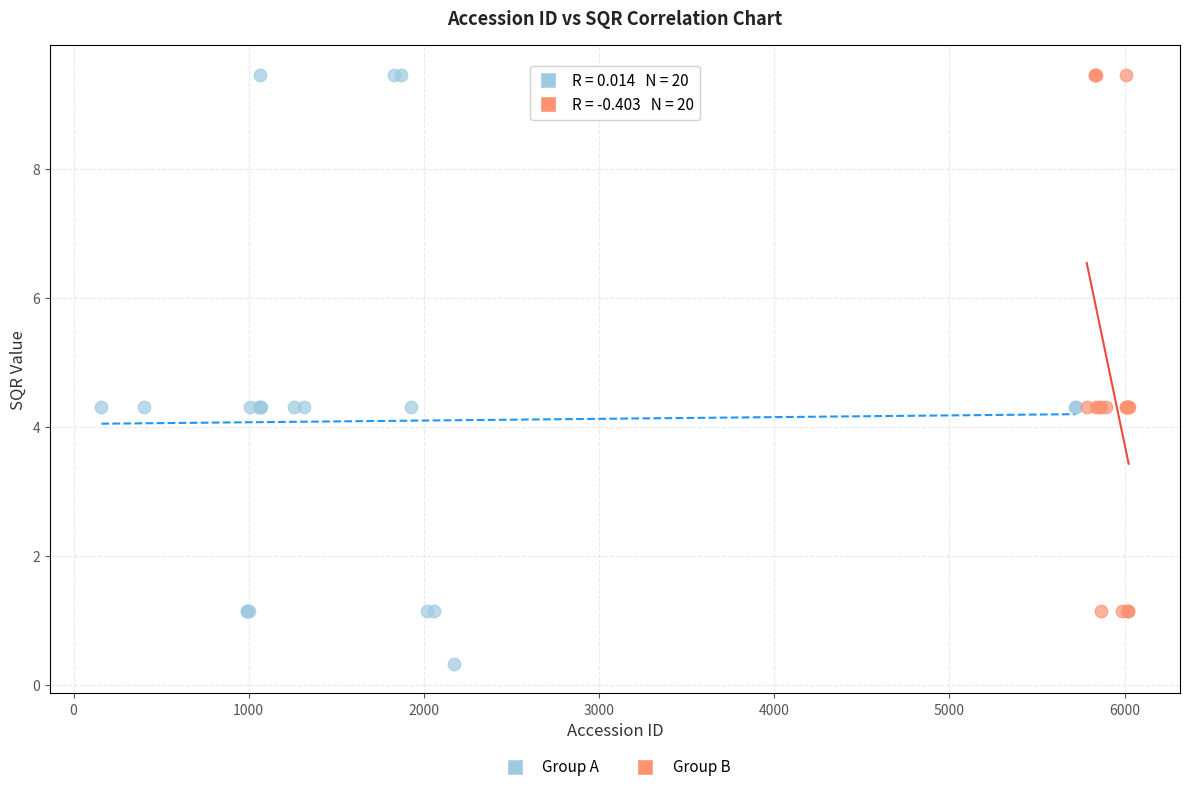

What are all the series names shown in the legend?

Group A, Group B